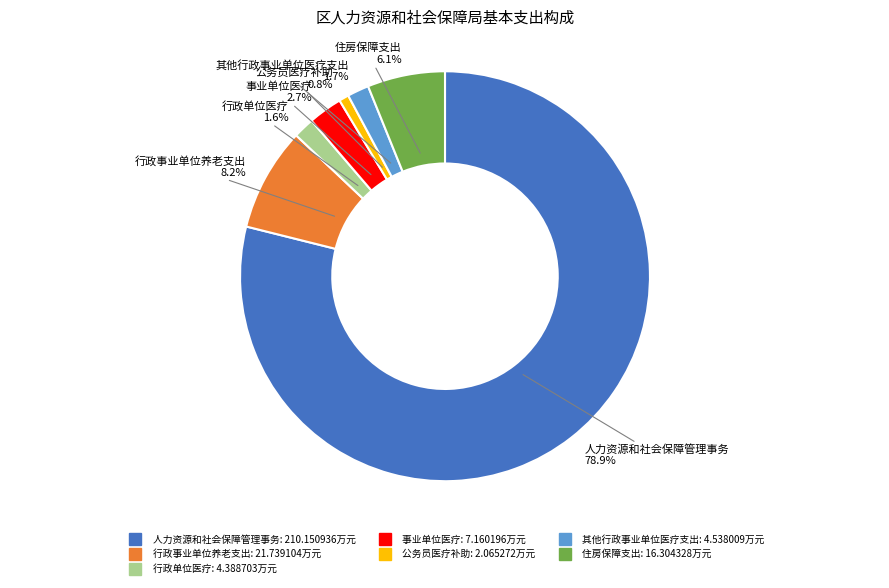

True or false: 人力资源和社会保障管理事务 accounts for 74% of the total.

False